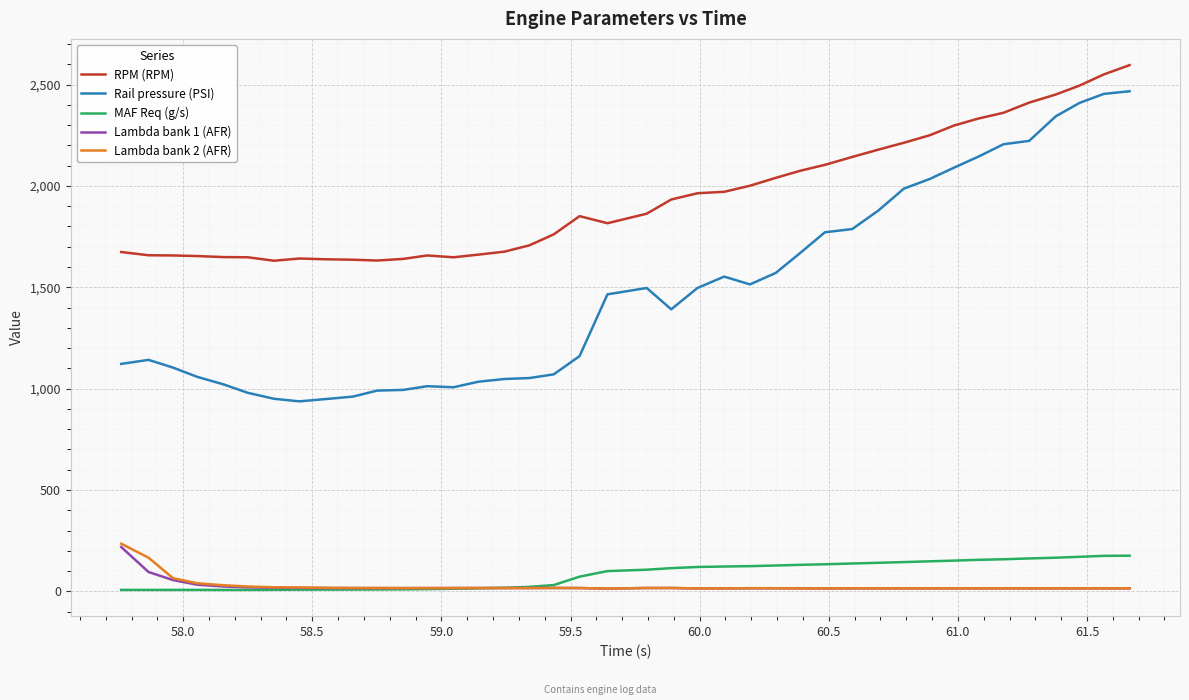

What is the sum of all Lambda bank 1 (AFR) values?

963.0